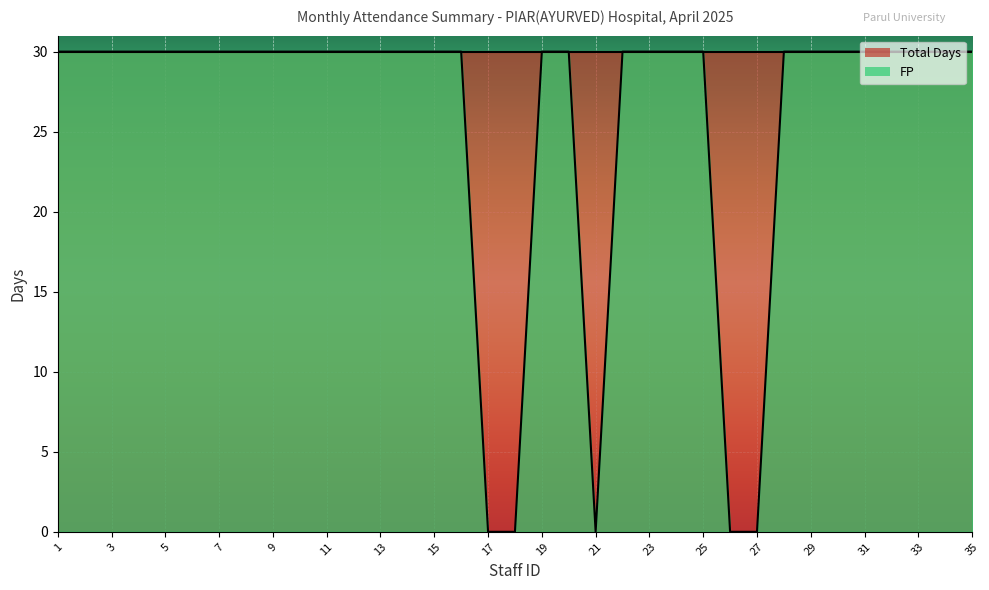

What is the value of the 12th point from the left?

30